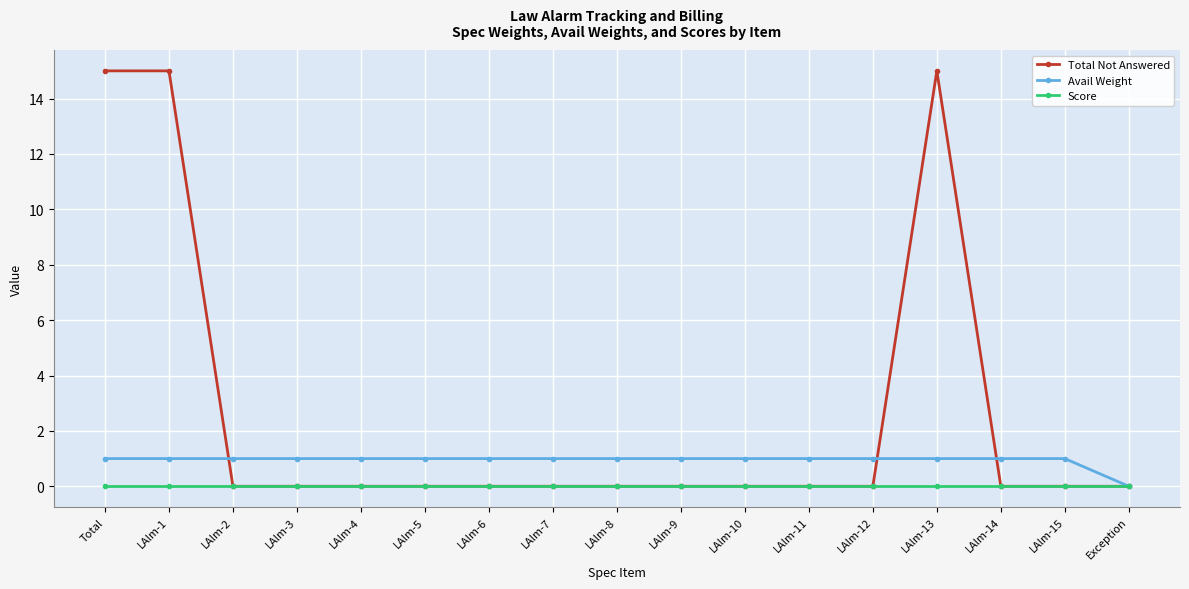

What is the spread (max minus min) of values at LAlm-4?

1